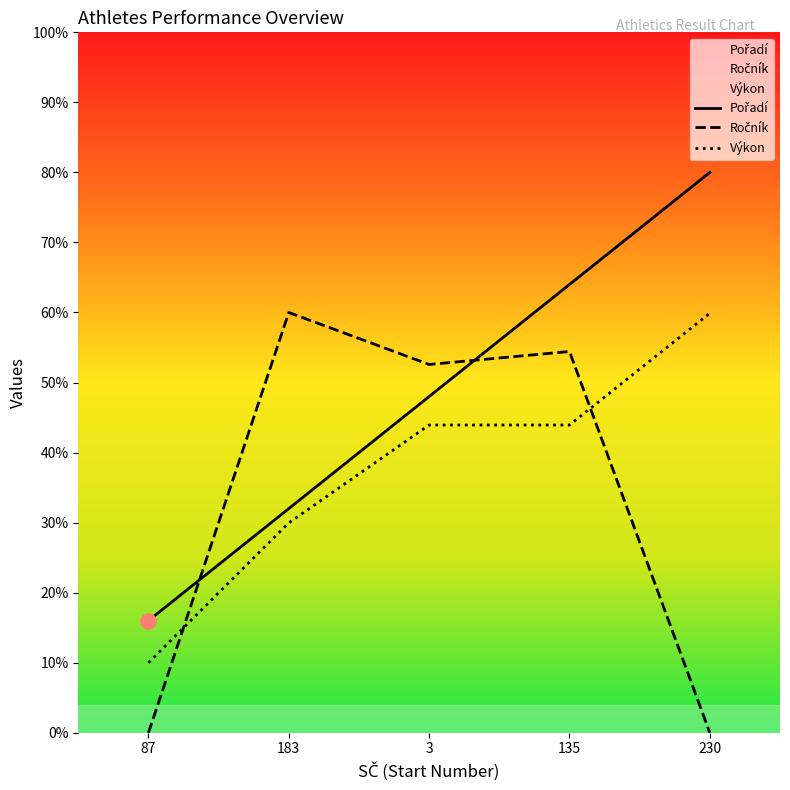

At how many categories does at least one series exceed 1?

5